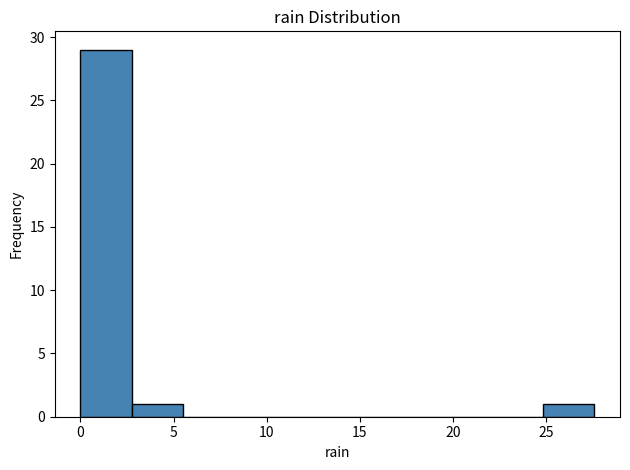

Reading left to right, transcribe this chart: for each bar, give the range it covers on the x-axis and its height. Neither the bar edges nor the heights are printed on the chart, so give them approximately, as read against the axes.

0.0 to 3.0: 29
3.0 to 5.5: 1
5.5 to 8.5: 0
8.5 to 11.0: 0
11.0 to 14.0: 0
14.0 to 16.5: 0
16.5 to 19.5: 0
19.5 to 22.0: 0
22.0 to 25.0: 0
25.0 to 27.5: 1